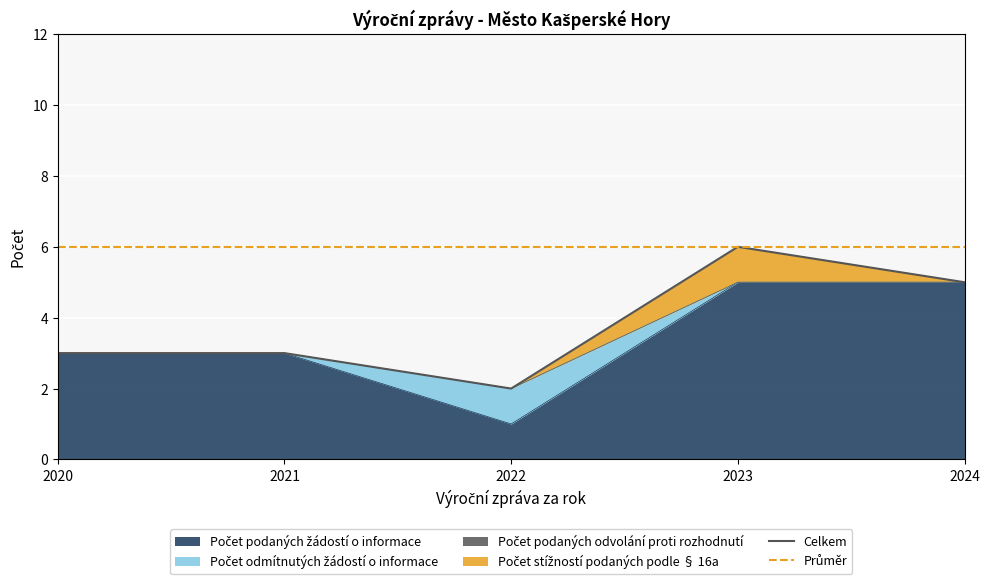

What is the value of the Celkem point at the 2nd from the left?

3